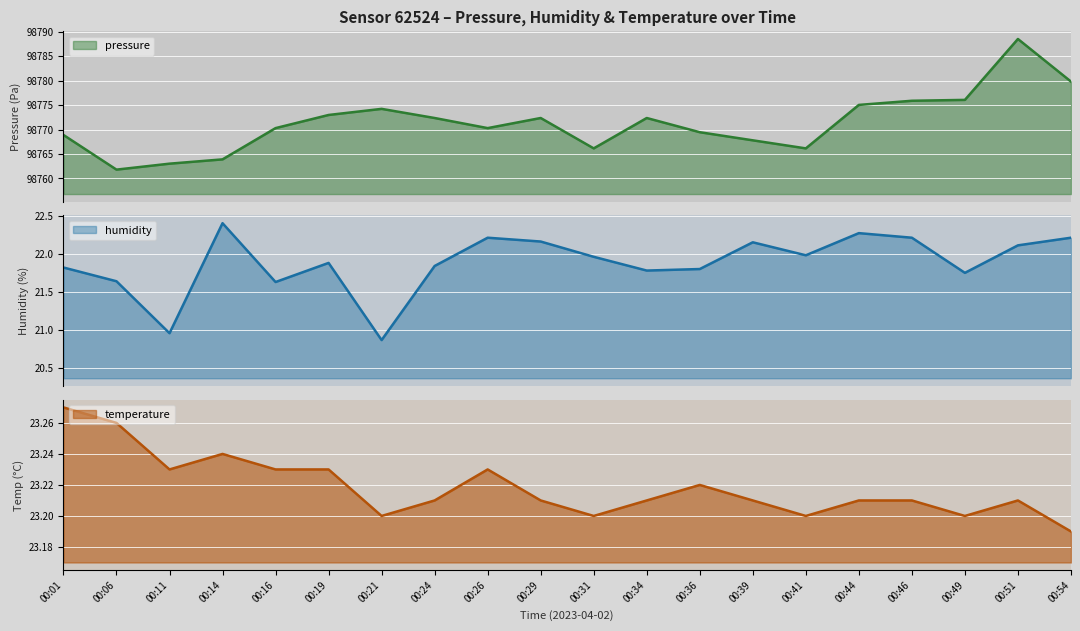

Which category has the lowest value in the pressure series?

00:06